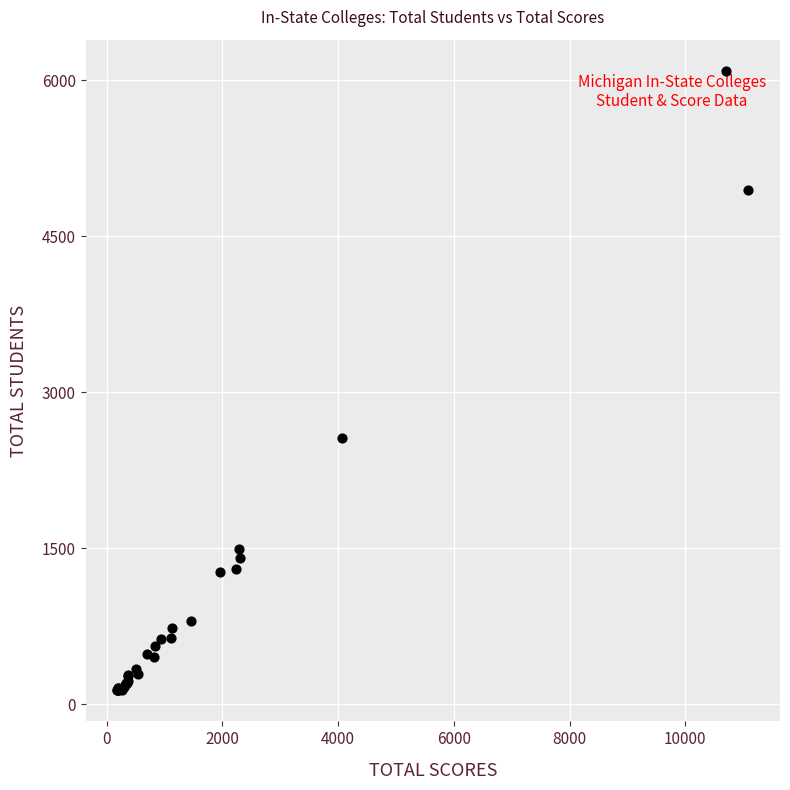

What Y value in the scatter plot is closest to 3112?

2560